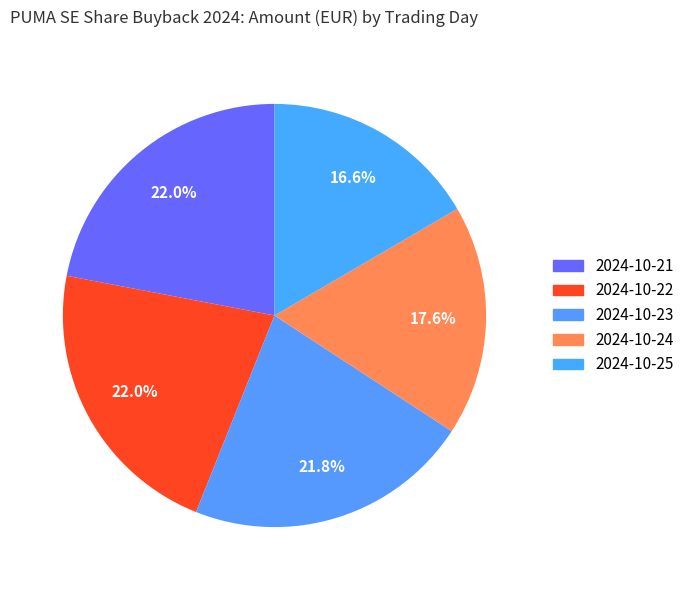

How many segments does this pie chart have?

5